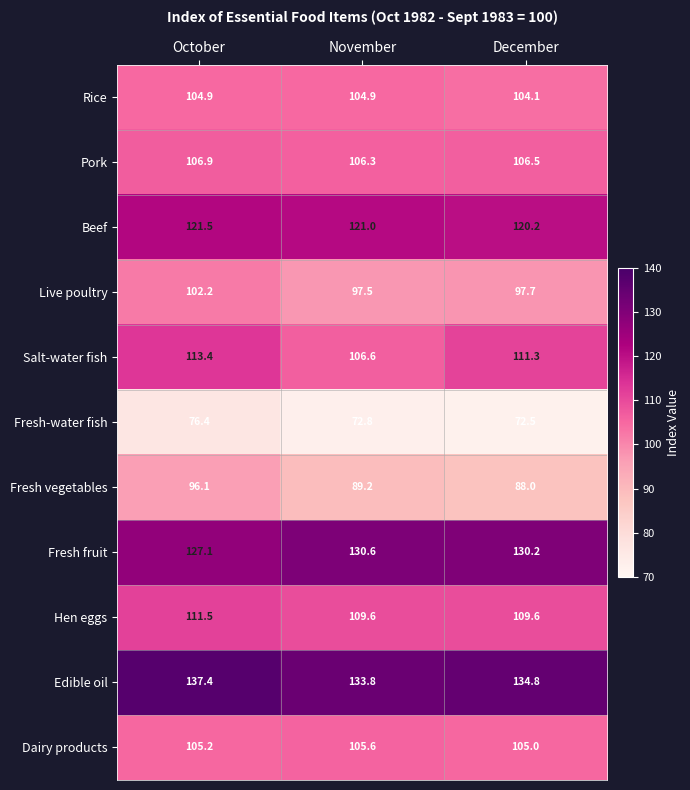

At which category is the sum across all series the highest?

October